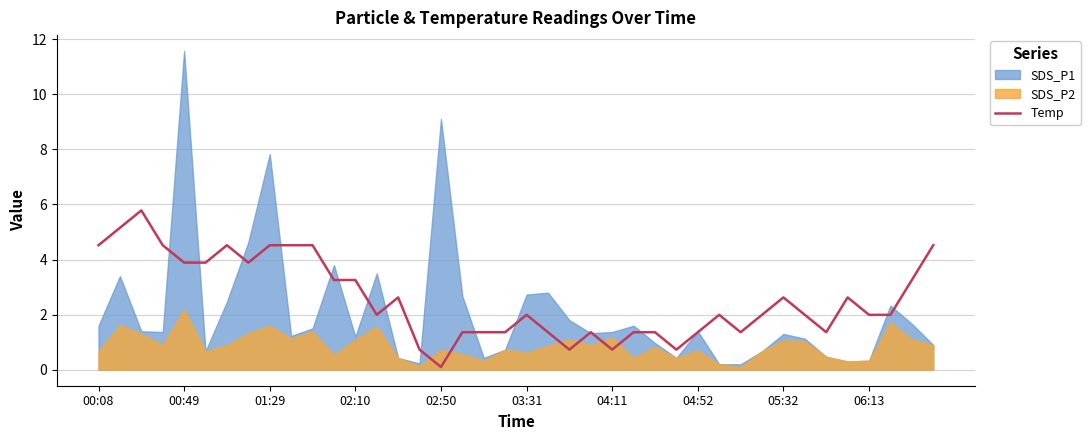

Where does the Temp series first go above 1?

00:08